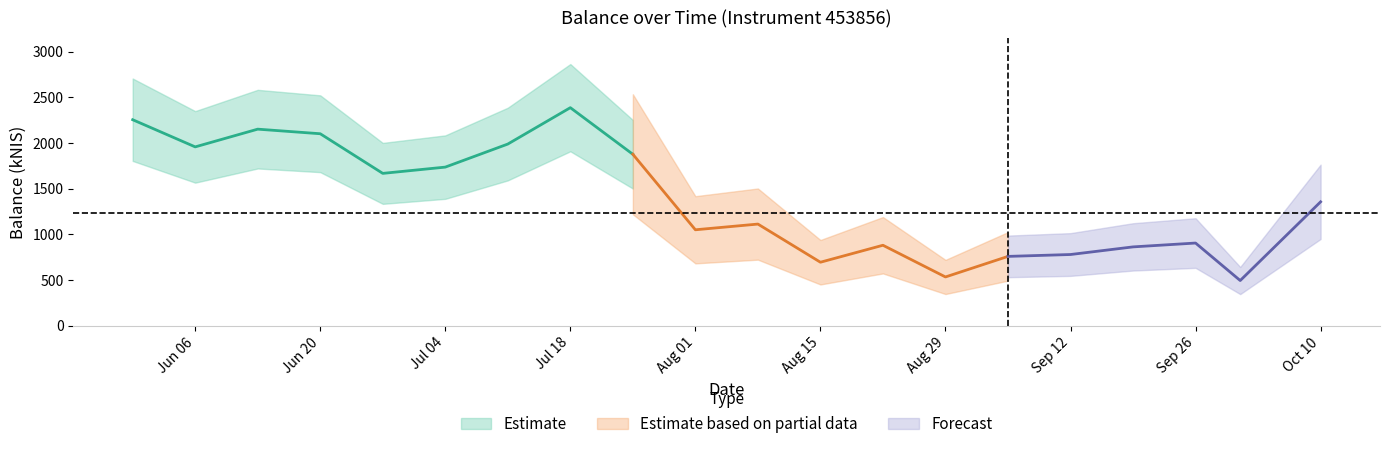

What is the label of the 12th point from the right?

2024-07-25